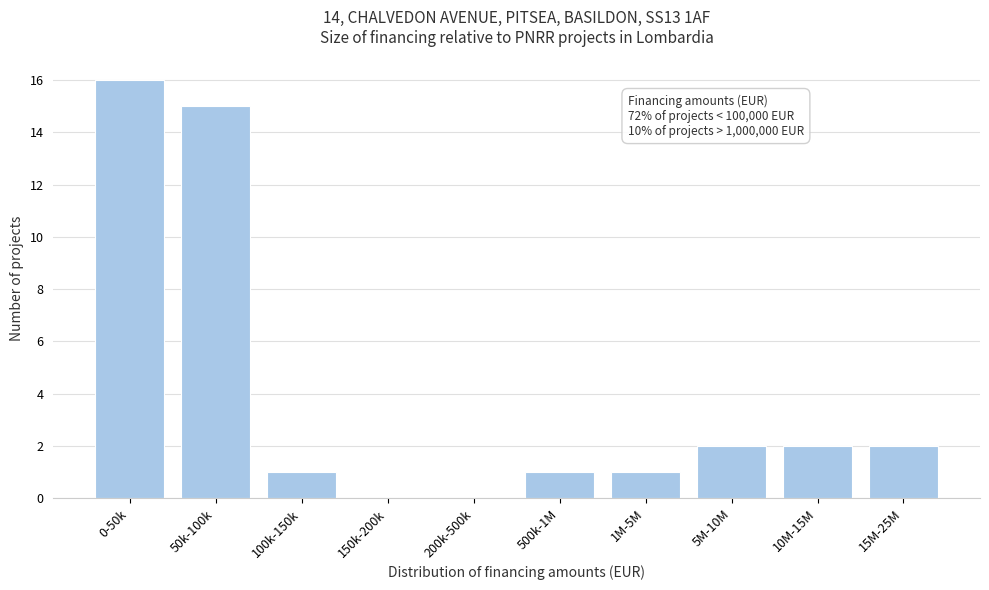

Reading left to right, transcribe all the data shown in this chart.

0-50k=16	50k-100k=15	100k-150k=1	150k-200k=0	200k-500k=0	500k-1M=1	1M-5M=1	5M-10M=2	10M-15M=2	15M-25M=2